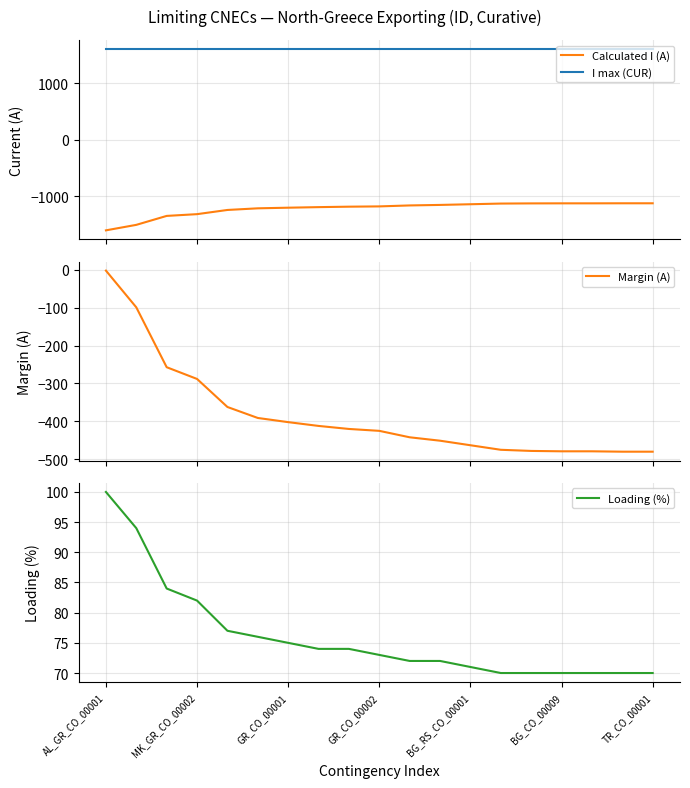

What is the maximum value for I max (CUR)?

1600